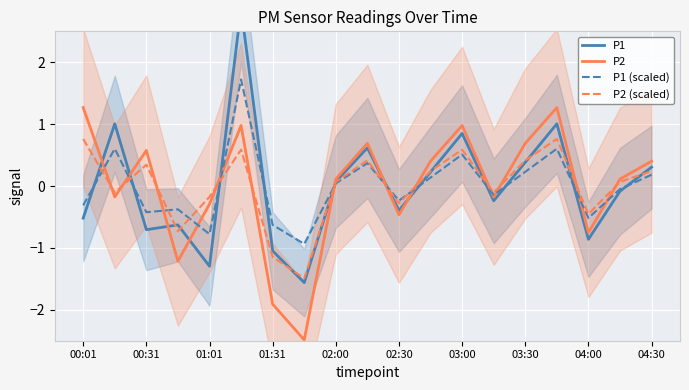

True or false: P1 and P2 (scaled) cross at least once.

True